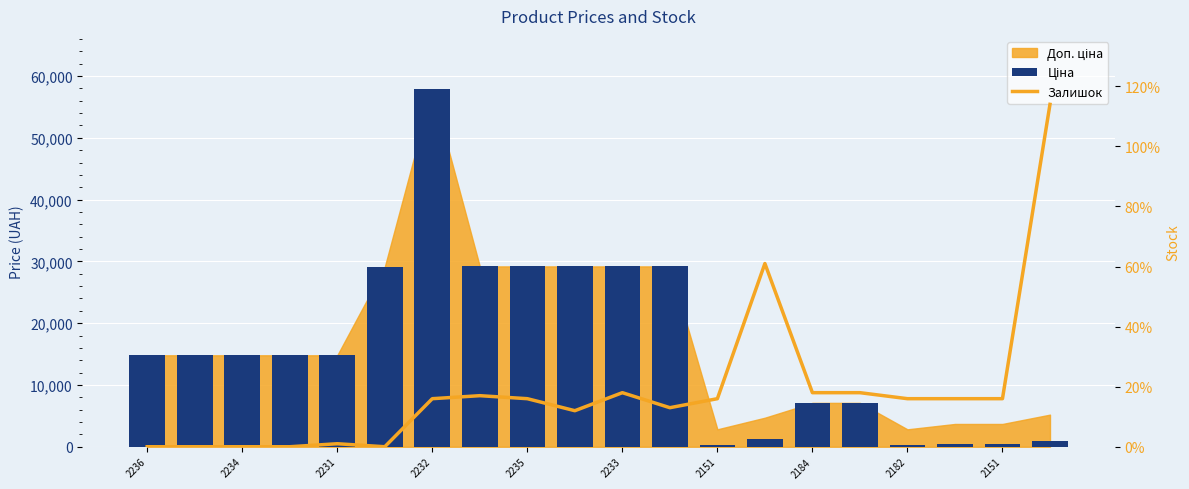

What is the sum of all Ціна values?

324756.1